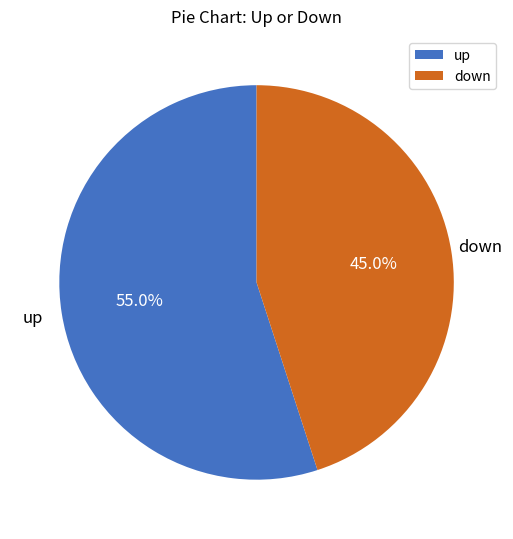

To the nearest percent, what is the difference between the largest and smallest slice percentages?

10%